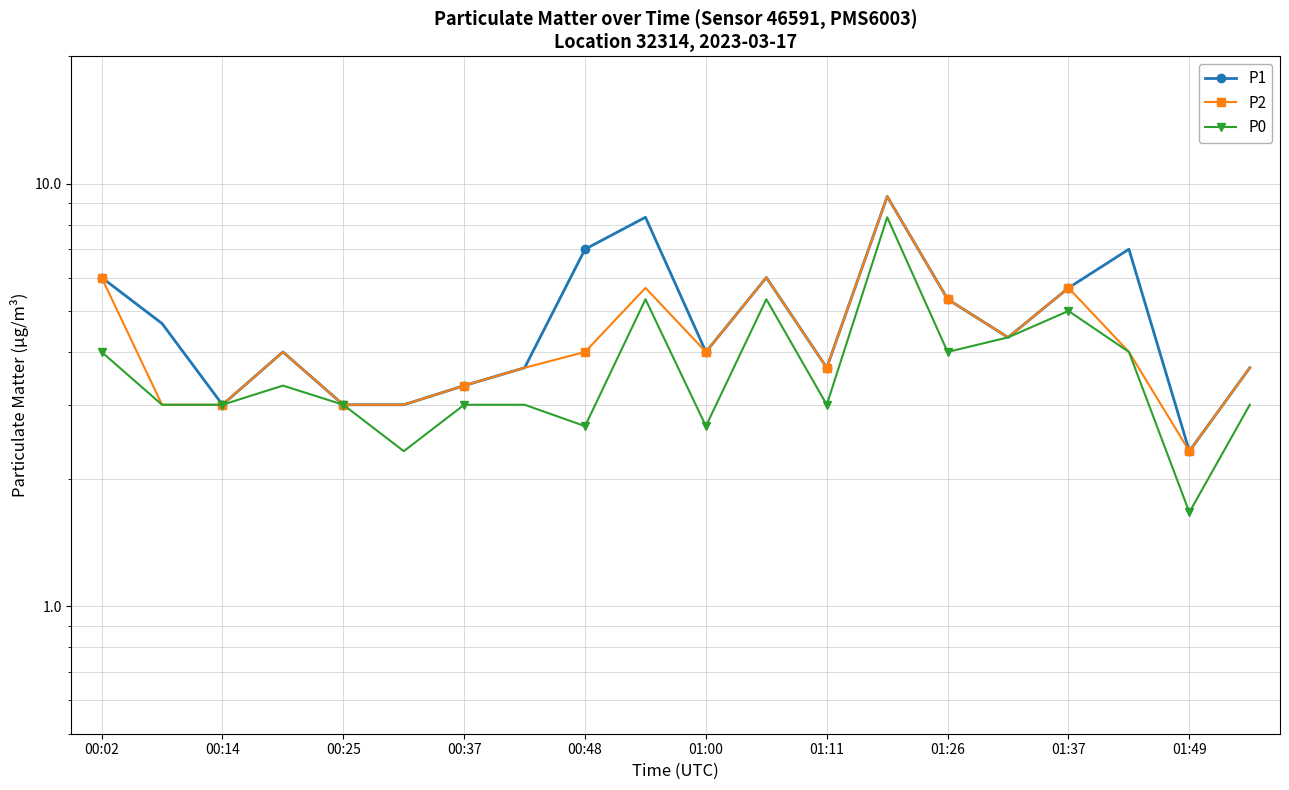

What is the value of the P2 point at the 5th from the left?

3.0